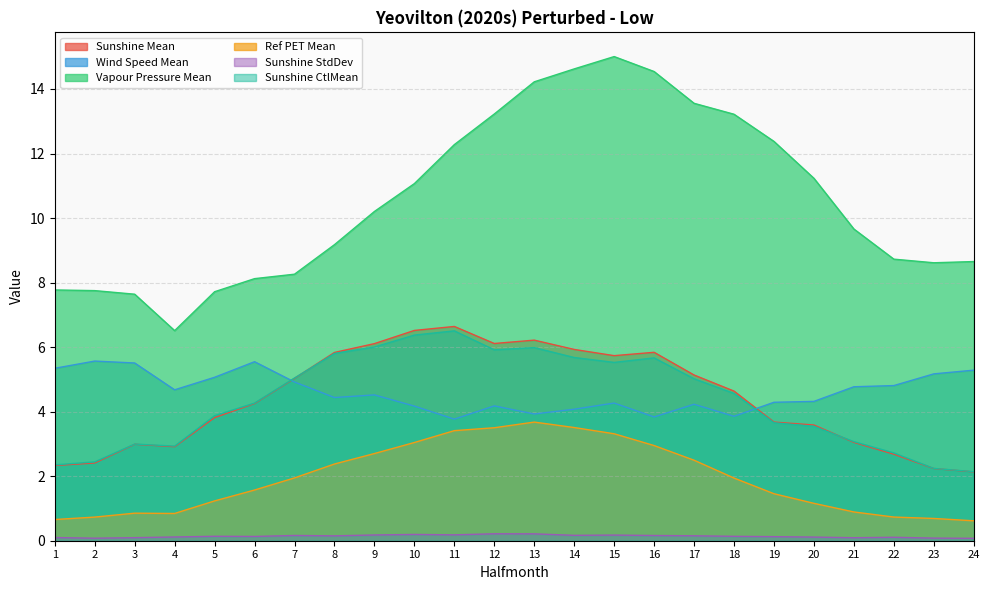

Reading left to right, transcribe all the data shown in this chart.

Sunshine Mean: 2.3	2.4	3.0	2.9	3.8	4.3	5.0	5.8	6.1	6.5	6.6	6.1	6.2	5.9	5.7	5.8	5.1	4.6	3.7	3.6	3.0	2.7	2.2	2.1
Wind Speed Mean: 5.3	5.6	5.5	4.7	5.1	5.5	4.9	4.4	4.5	4.2	3.8	4.2	3.9	4.1	4.3	3.8	4.2	3.9	4.3	4.3	4.8	4.8	5.2	5.3
Vapour Pressure Mean: 7.8	7.8	7.6	6.5	7.7	8.1	8.3	9.2	10.2	11.1	12.3	13.2	14.2	14.6	15.0	14.5	13.6	13.2	12.4	11.2	9.7	8.7	8.6	8.7
Ref PET Mean: 0.7	0.7	0.9	0.8	1.2	1.6	1.9	2.4	2.7	3.0	3.4	3.5	3.7	3.5	3.3	2.9	2.5	1.9	1.5	1.2	0.9	0.7	0.7	0.6
Sunshine StdDev: 0.1	0.1	0.1	0.1	0.1	0.1	0.2	0.2	0.2	0.2	0.2	0.2	0.2	0.2	0.2	0.2	0.2	0.1	0.1	0.1	0.1	0.1	0.1	0.1
Sunshine CtlMean: 2.4	2.4	3.0	2.9	3.9	4.3	5.0	5.8	6.0	6.4	6.5	5.9	6.0	5.7	5.5	5.7	5.0	4.6	3.7	3.5	3.1	2.7	2.2	2.1